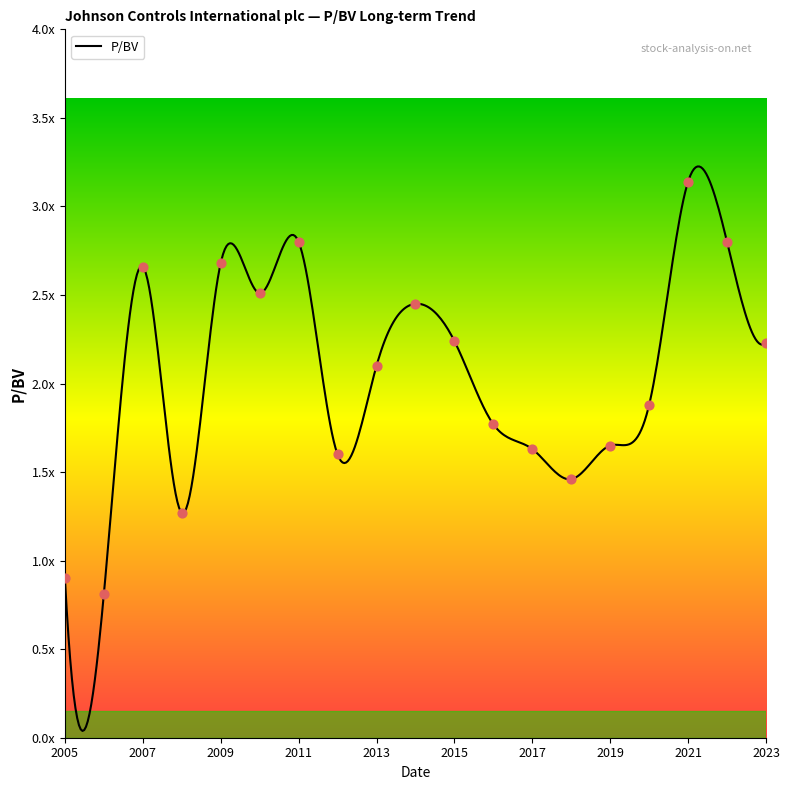

What is the ratio of the value at 2019-11-21 to the value at 2018-11-20?

1.1